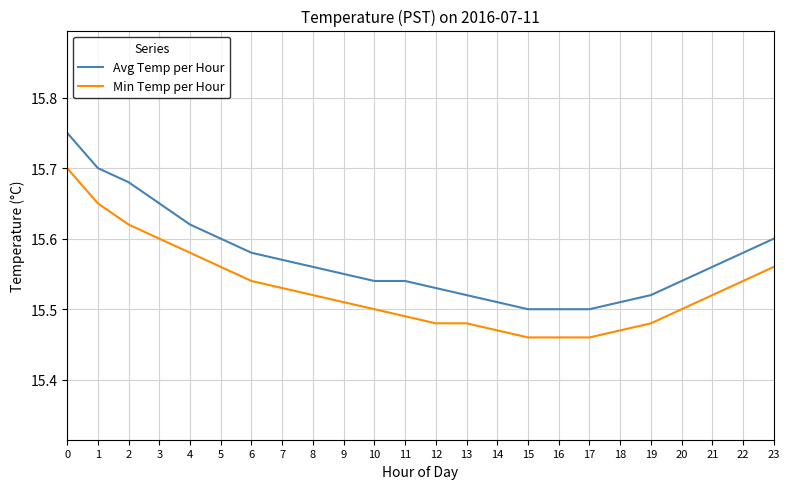

Is this an area chart (filled region under the line)?

No